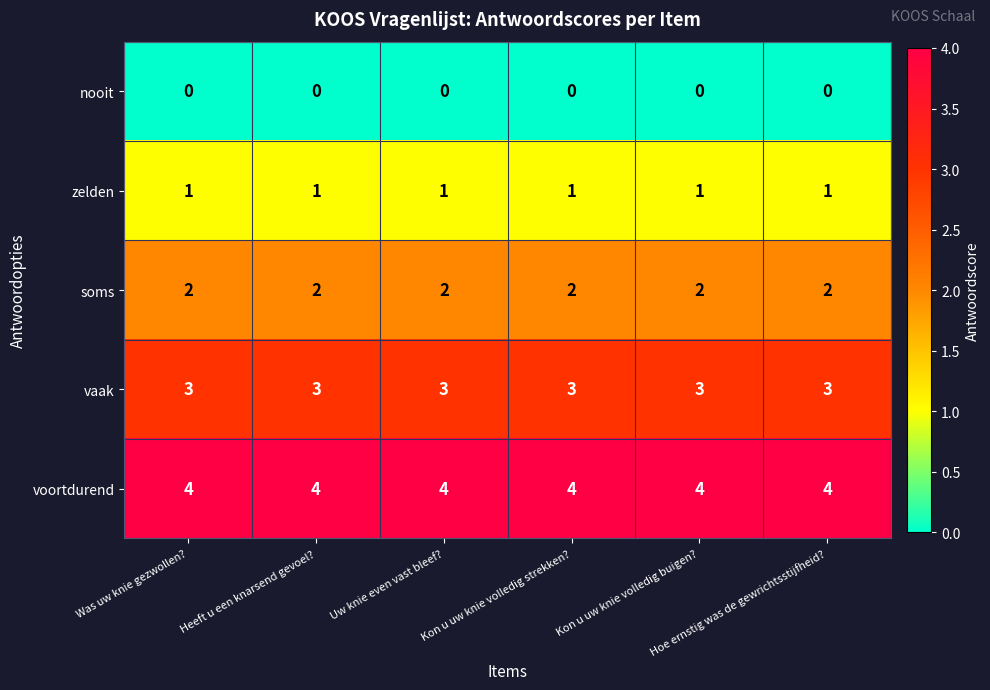

What is the maximum value shown in the chart?

4